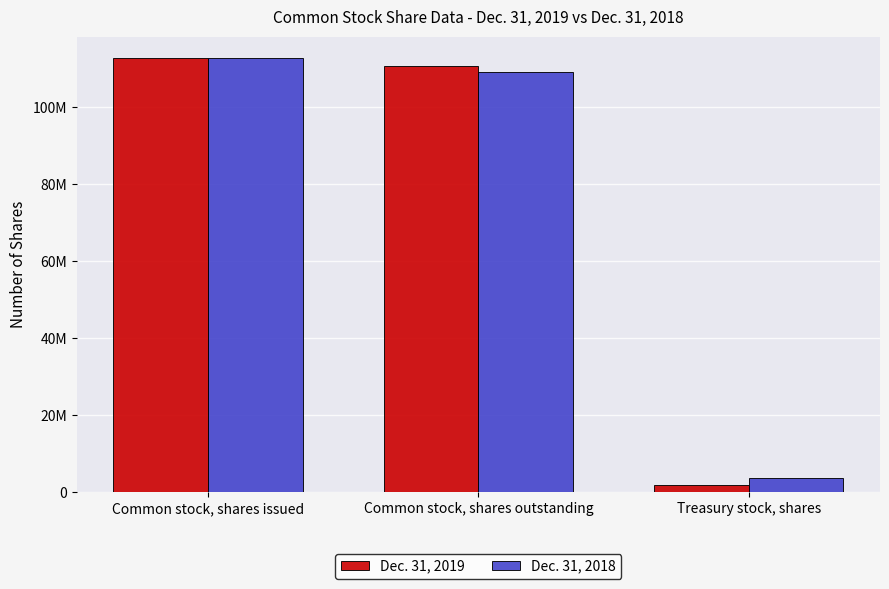

Where is Dec. 31, 2019 nearest to the value 57294601?

Common stock, shares outstanding